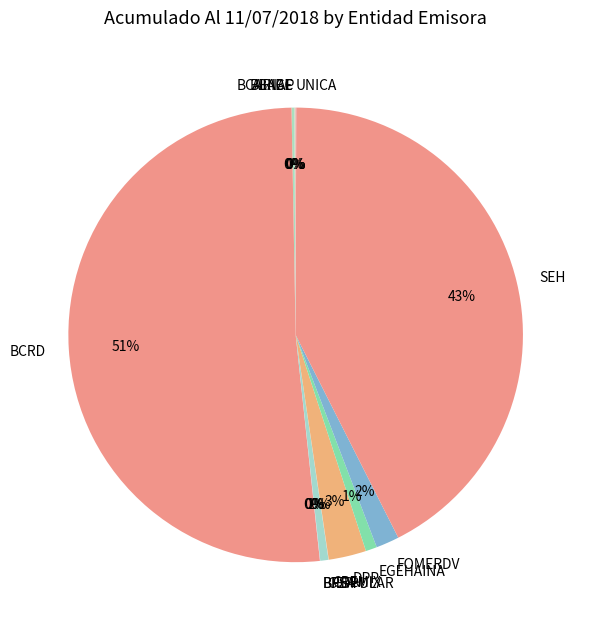

Which slice is the largest?

BCRD